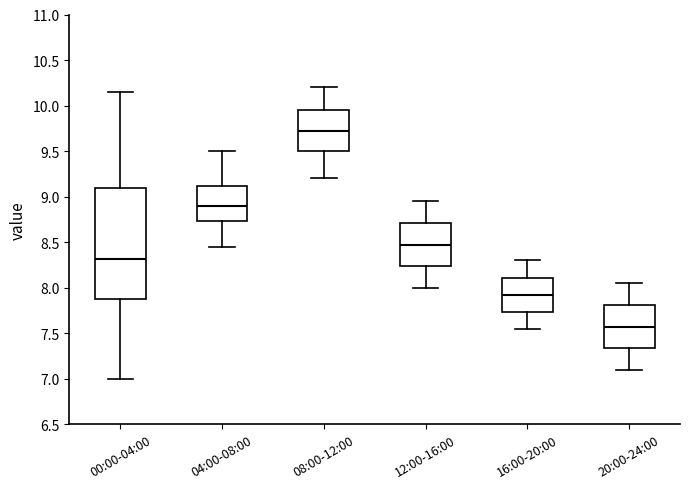

Reading left to right, transcribe this box plot: for each box, give where its median line is, the range the box spans, and where its two whiskers end, as read against the y-axis. The values are not printed on the chart, so give them approximately, as read against the axis.

00:00-04:00: median 8.30, box 7.90 to 9.10, whiskers 7.00 to 10.15
04:00-08:00: median 8.90, box 8.75 to 9.10, whiskers 8.45 to 9.50
08:00-12:00: median 9.75, box 9.50 to 9.95, whiskers 9.20 to 10.20
12:00-16:00: median 8.50, box 8.25 to 8.70, whiskers 8.00 to 8.95
16:00-20:00: median 7.95, box 7.75 to 8.10, whiskers 7.55 to 8.30
20:00-24:00: median 7.60, box 7.35 to 7.80, whiskers 7.10 to 8.05